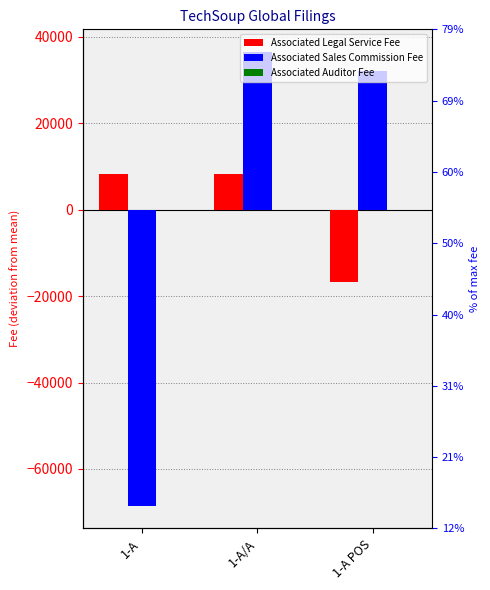

What is the sum of the Associated Sales Commission Fee values at 1-A and 1-A/A?

-32000.0